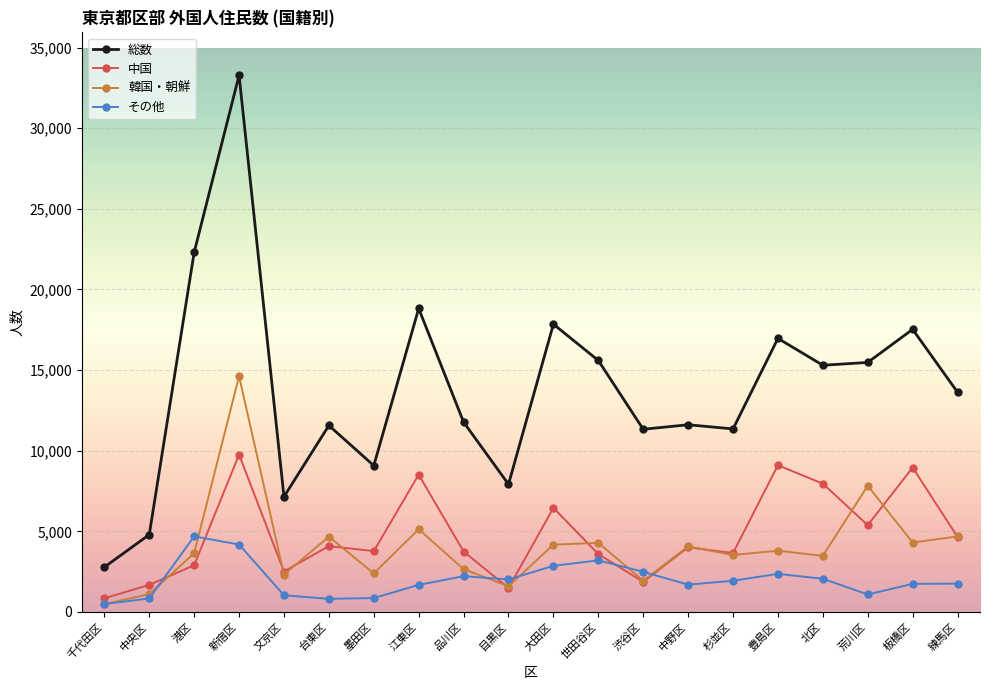

What is the label of the 4th point from the left?

新宿区